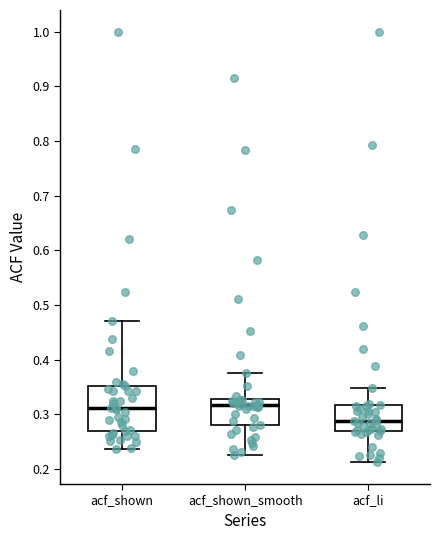

Reading left to right, read every box against the y-axis: the position of its median line, the range the box covers, and the ends of its whiskers. The values are not printed on the chart, so give them approximately, as read against the axis.

acf_shown: median 0.31, box 0.27 to 0.35, whiskers 0.24 to 0.47
acf_shown_smooth: median 0.32, box 0.28 to 0.33, whiskers 0.23 to 0.38
acf_li: median 0.29, box 0.27 to 0.32, whiskers 0.21 to 0.35